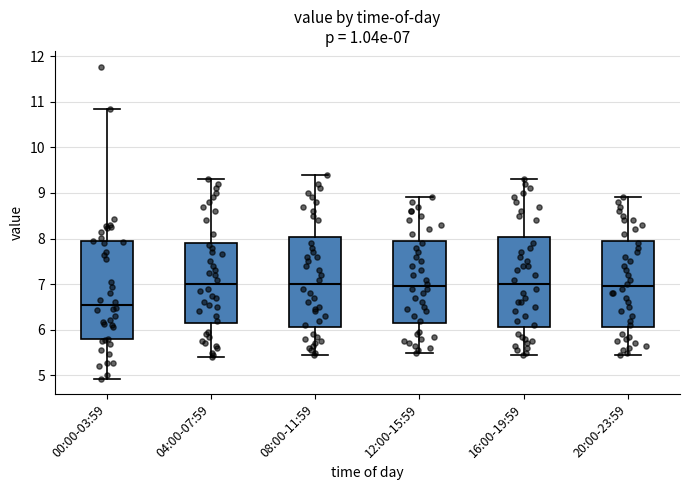

Comparing the boxes themselves (not the whiskers), which one is the tallest?

00:00-03:59